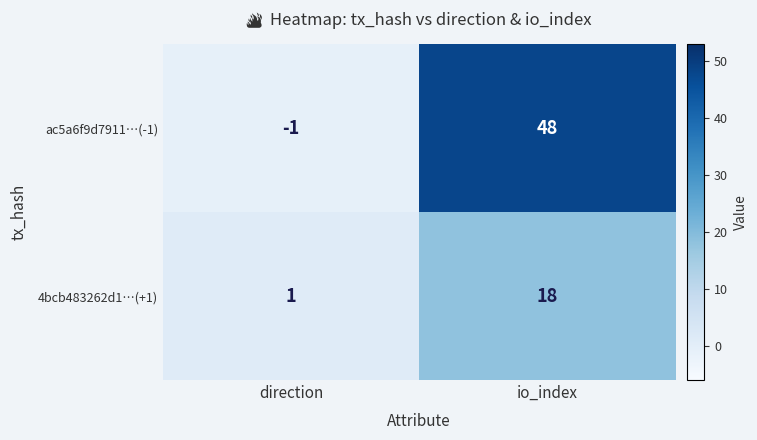

True or false: 4bcb483262d1…(+1) has a value of 18 at io_index.

True